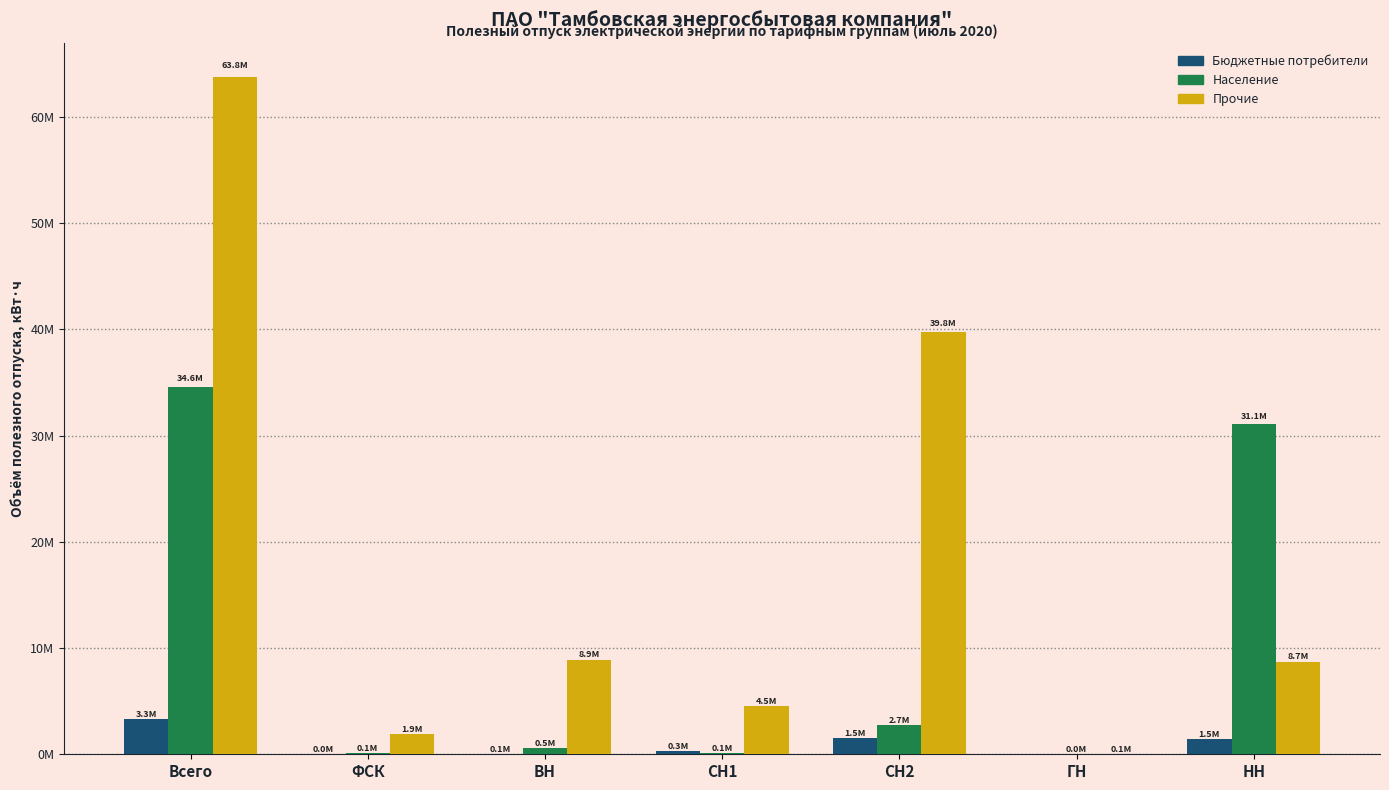

Rank the series at СН1 from lowest to highest value.

Население, Бюджетные потребители, Прочие